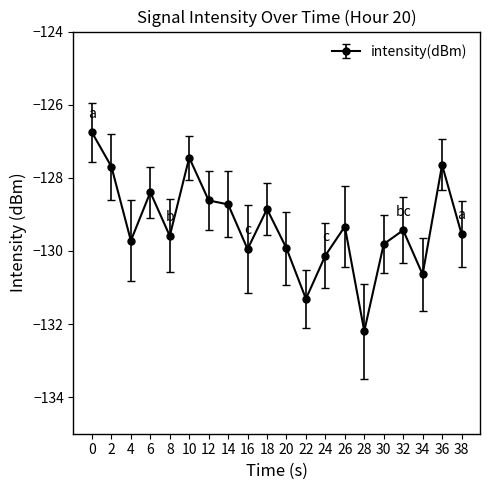

What is the average value?

-129.3